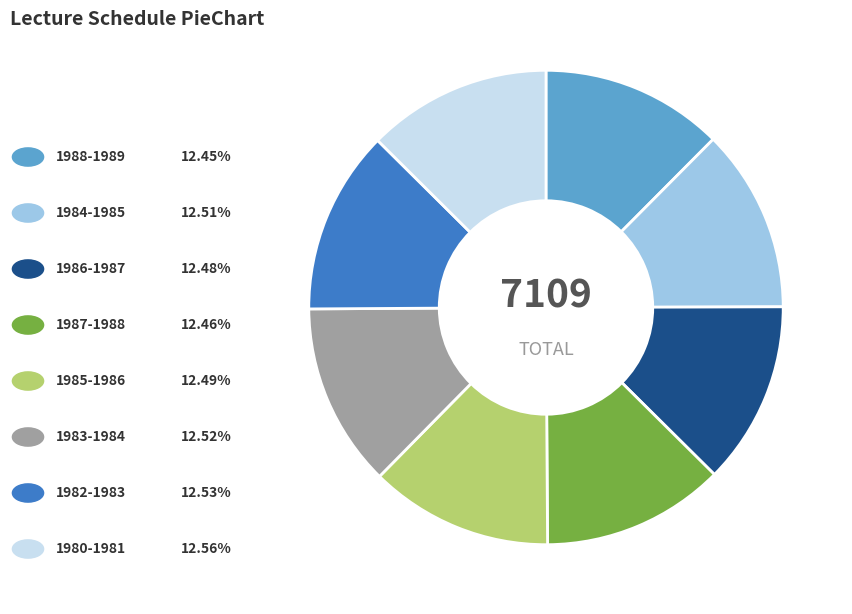

Is there a majority slice in this chart?

No